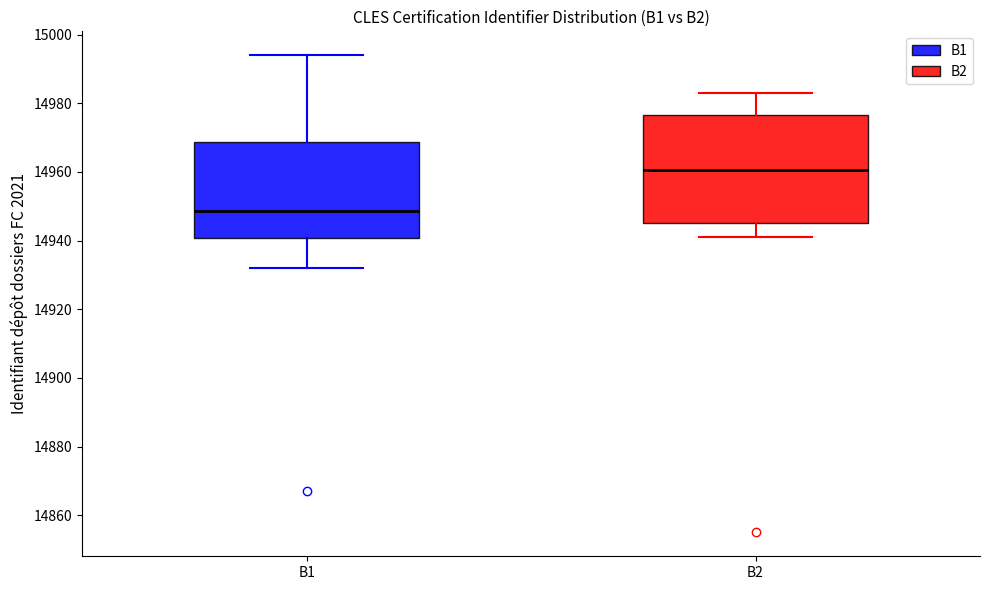

Which box has the lowest median line?

B1